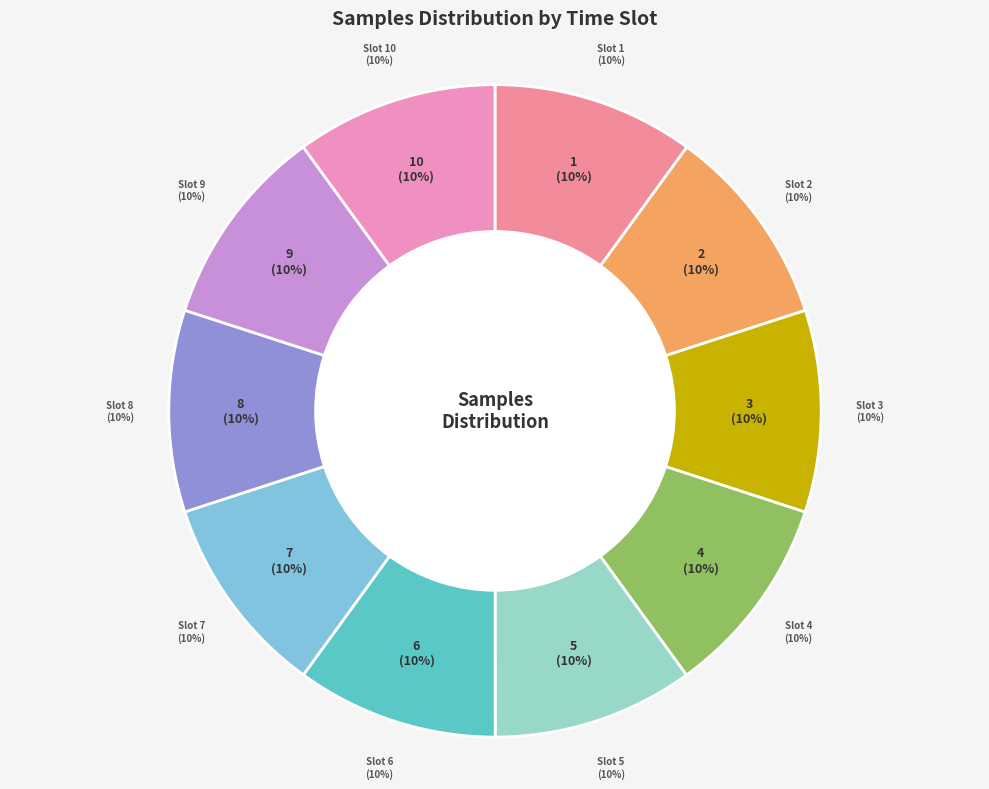

Count the number of slices in the pie.

10